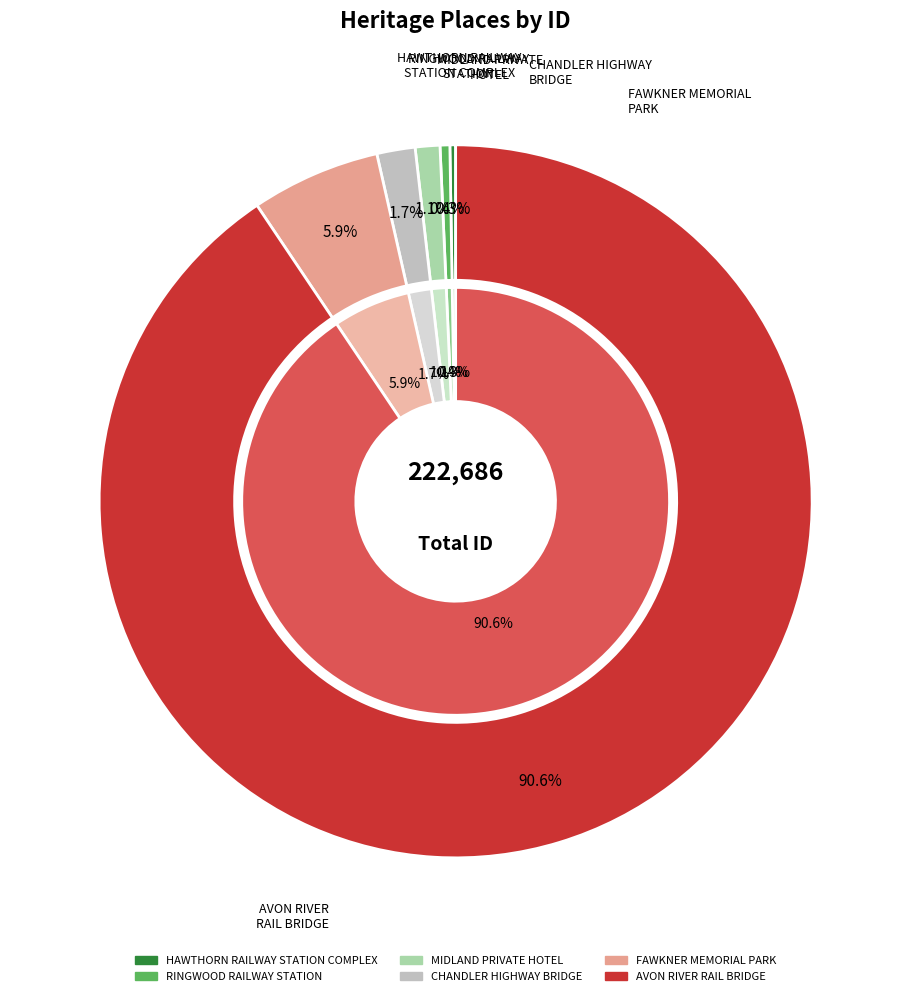

What is the majority slice?

AVON RIVER
RAIL BRIDGE